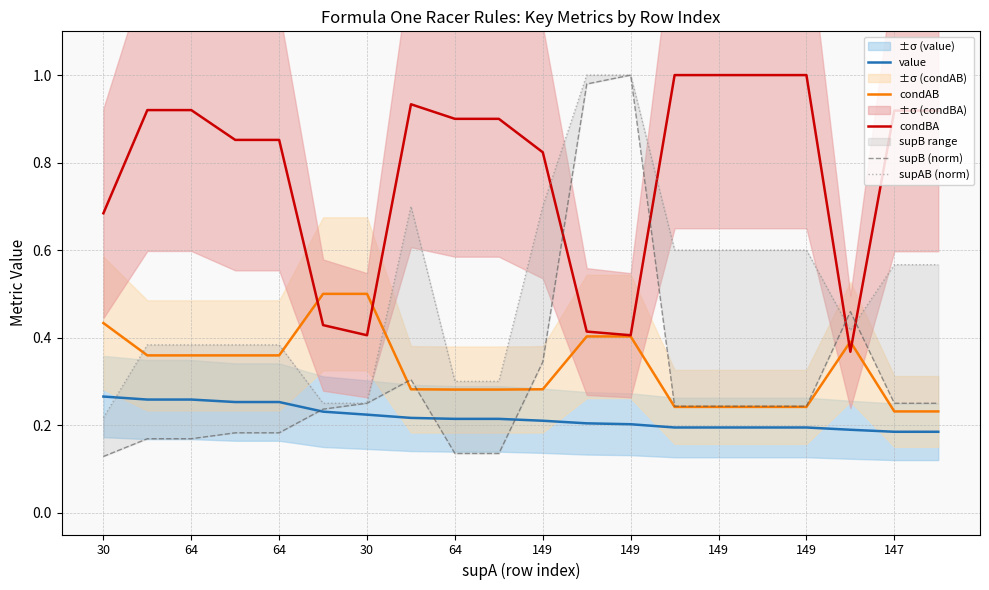

What is the difference between the highest and lowest values at 30?

0.6